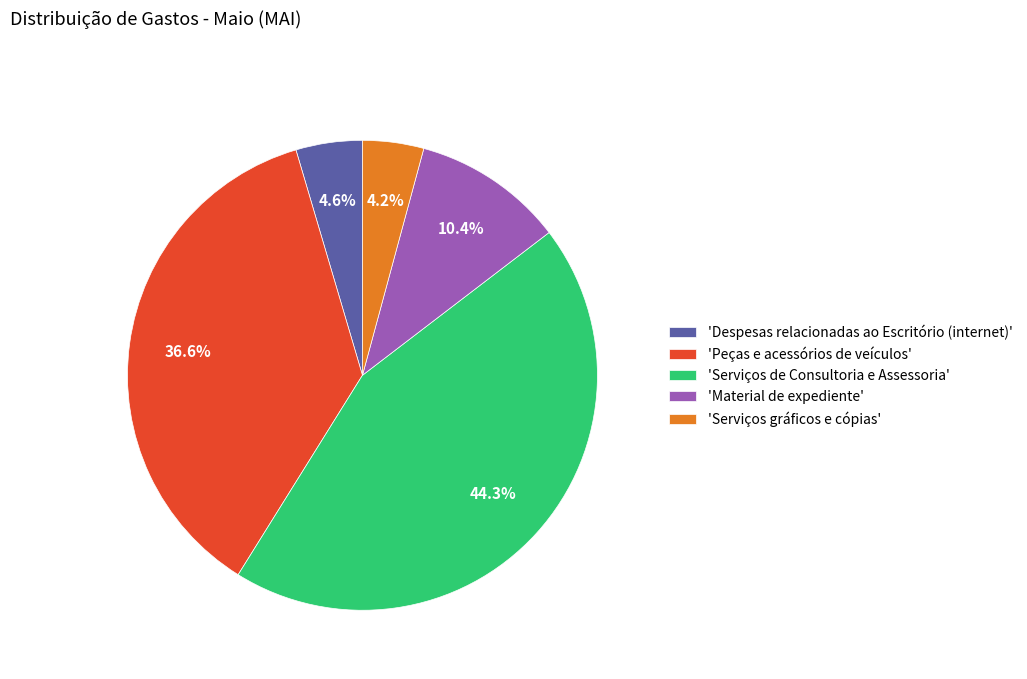

Is the sum of 'Despesas relacionadas ao Escritório (internet)' and 'Serviços gráficos e cópias' greater than half?

No